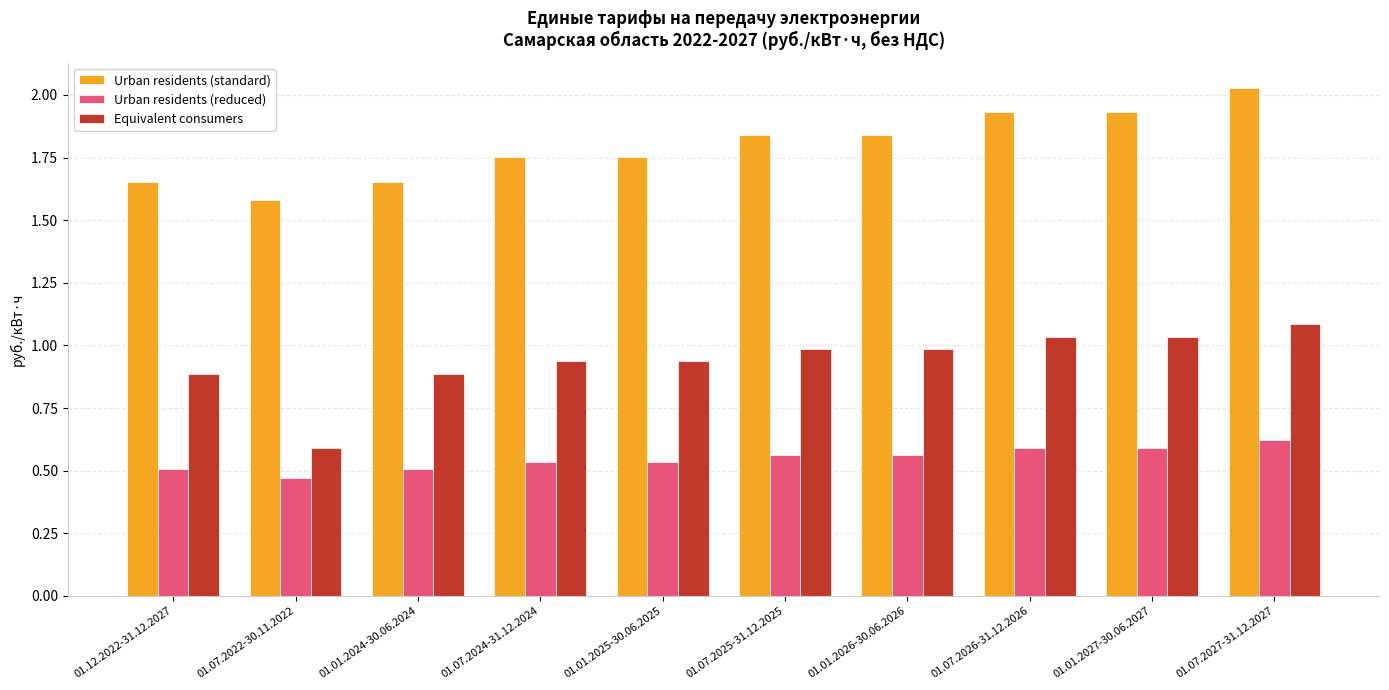

Is the value of Equivalent consumers at 01.12.2022-31.12.2027 greater than the value of Urban residents (standard) at 01.07.2027-31.12.2027?

No